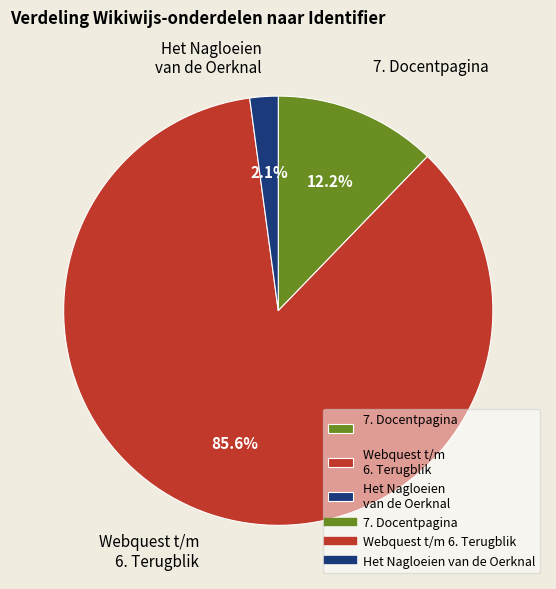

Between Webquest t/m 6. Terugblik and 7. Docentpagina, which is larger?

Webquest t/m 6. Terugblik